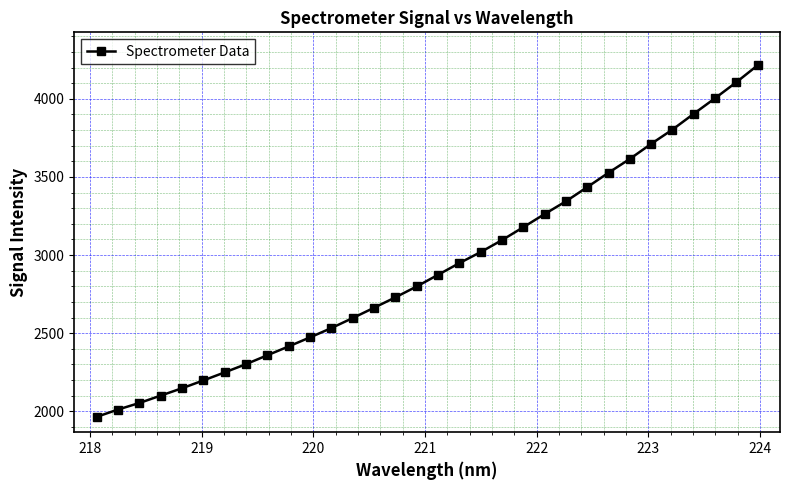

True or false: the data has more than 2 interior local peaks.

False